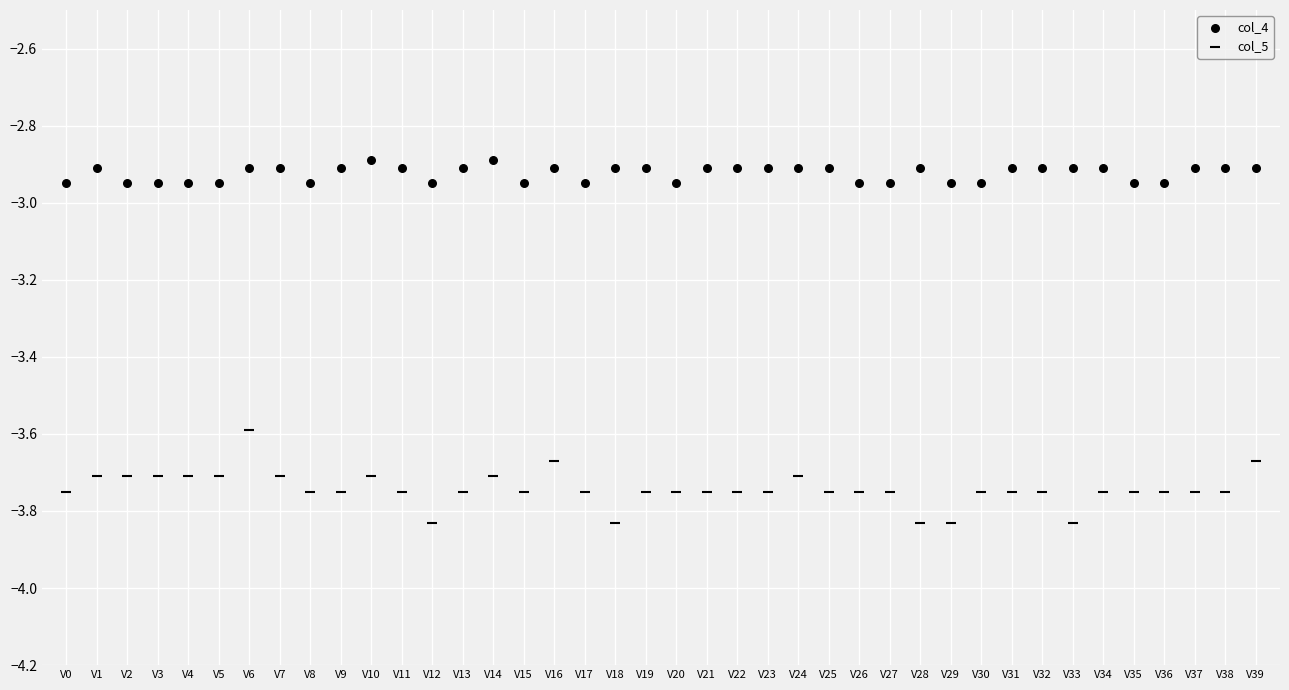

Count the number of points in this scatter plot.

80